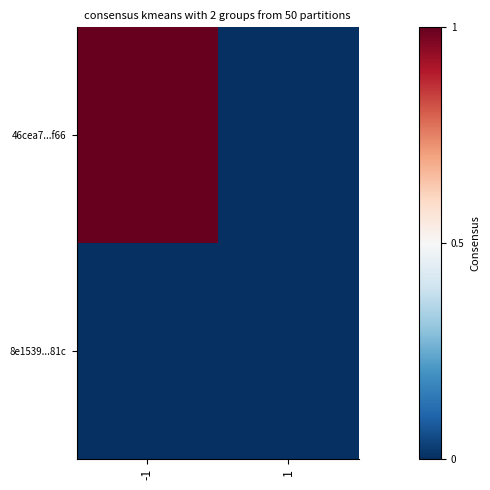

Rank the series at 1 from lowest to highest value.

46cea7...f66, 8e1539...81c